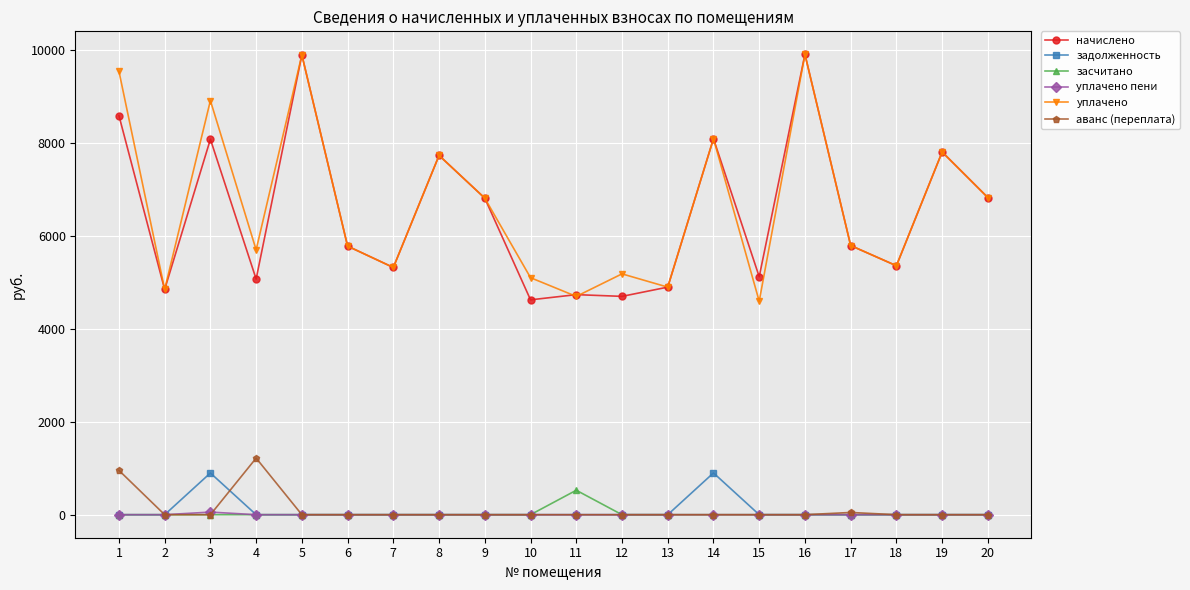

The начислено series shows 4694.8 at 12. True or false?

True